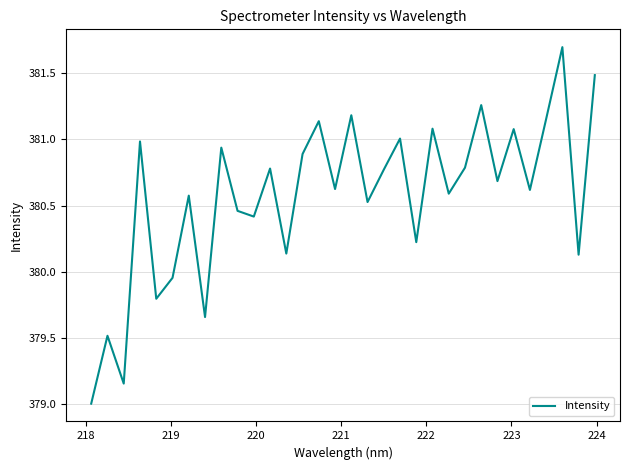

What is the smallest value displayed?

379.0